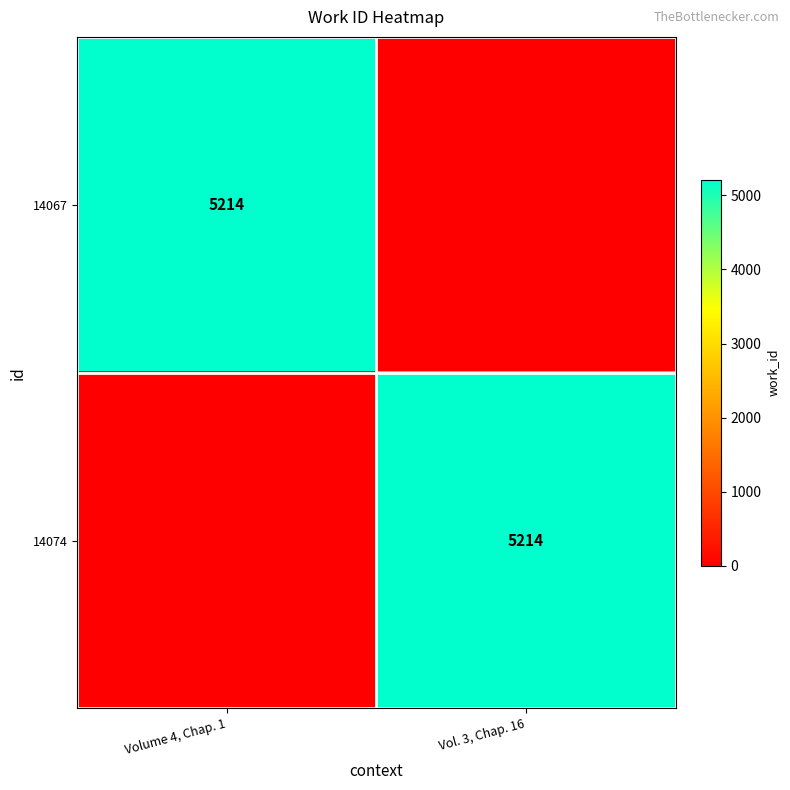

What is the difference between the highest and lowest values at Vol. 3, Chap. 16?

5214